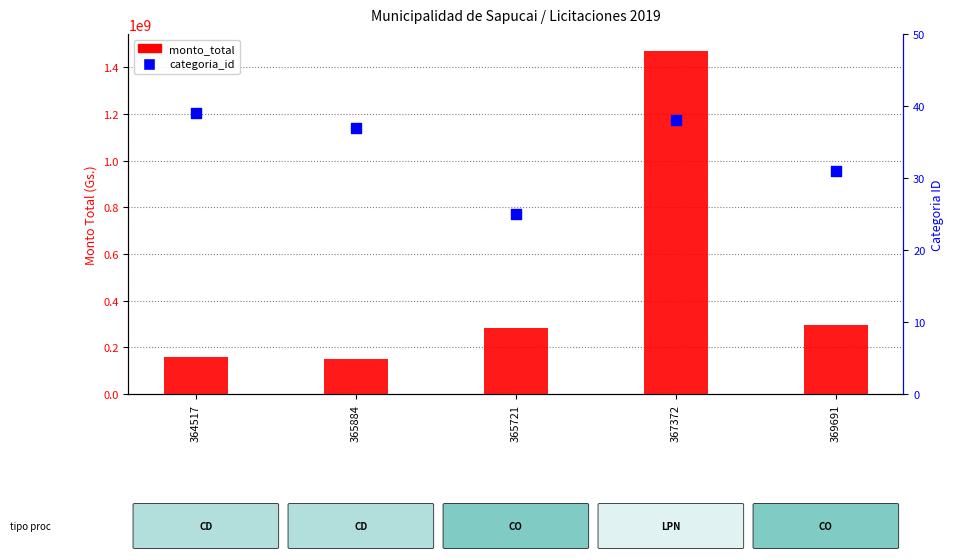

Is the value of monto_total at 369691 greater than the value of categoria_id at 365884?

Yes